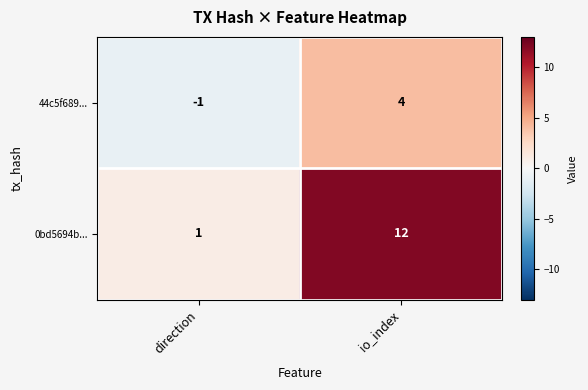

The 0bd5694b... series shows 2 at direction. True or false?

False